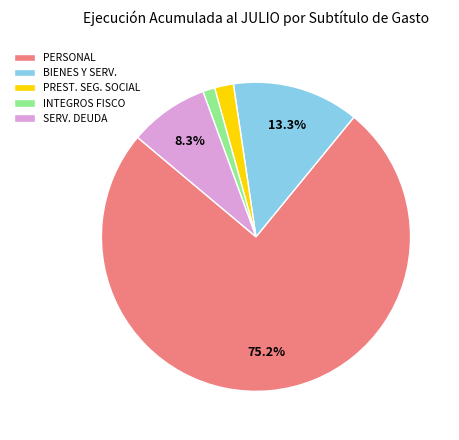

Is the sum of PREST. SEG. SOCIAL and BIENES Y SERV. greater than half?

No